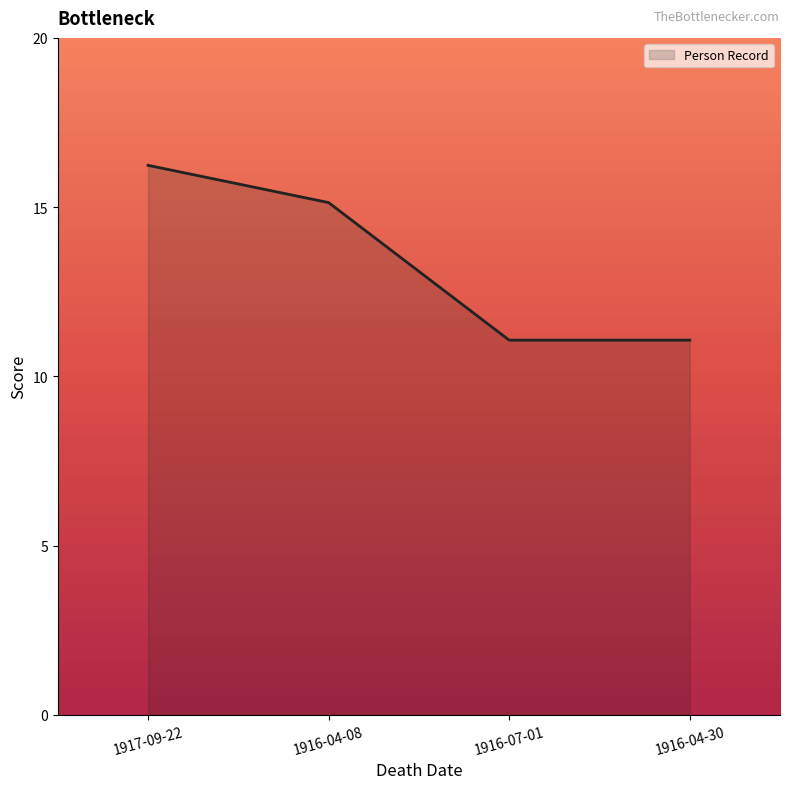

What position from the left is 1916-04-08?

2